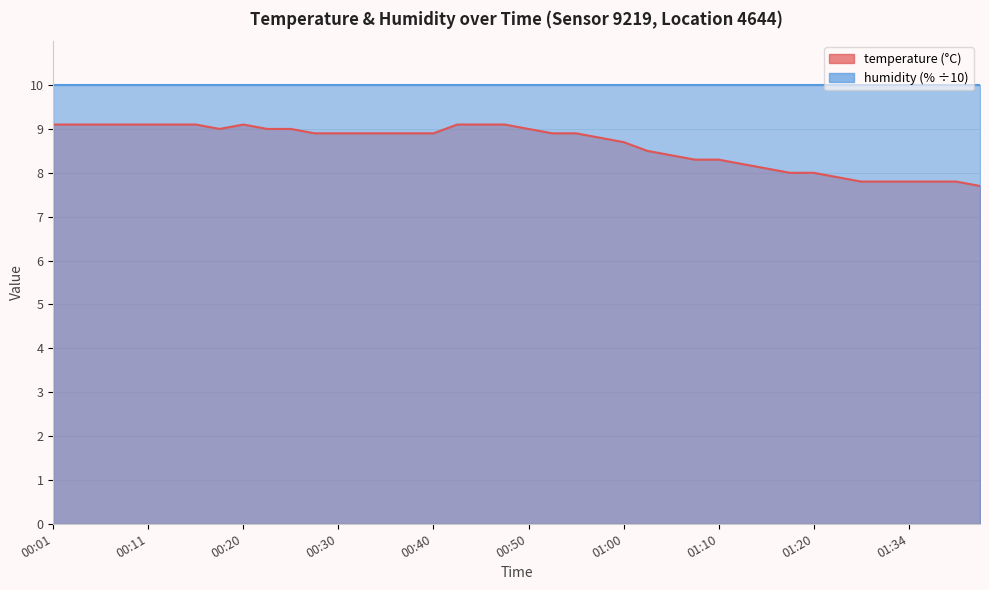

Between 00:38 and 00:18, which is larger?

00:18